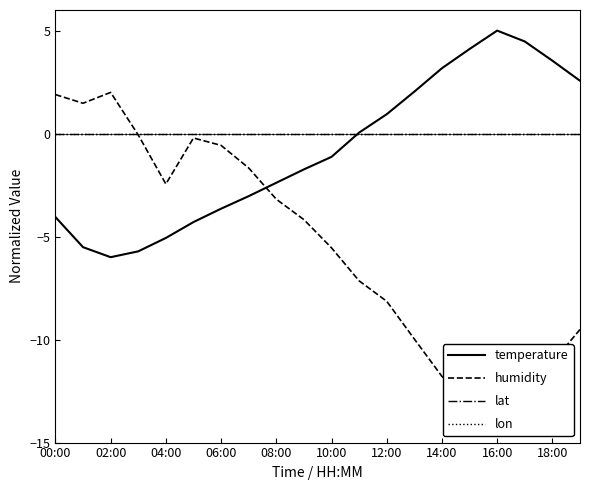

What is the difference between the maximum and minimum values in the temperature series?

11.0